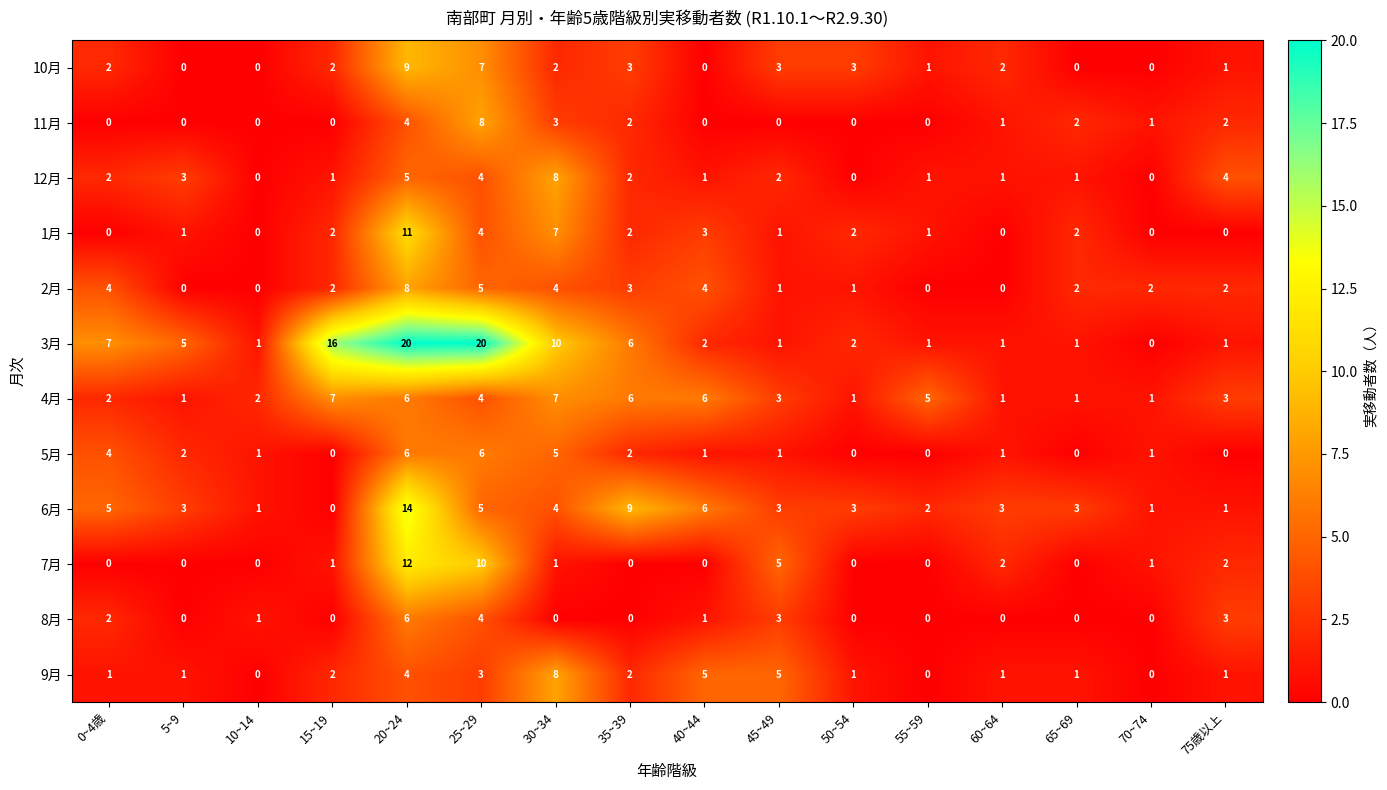

How many 8月 values are between 0 and 3?

14